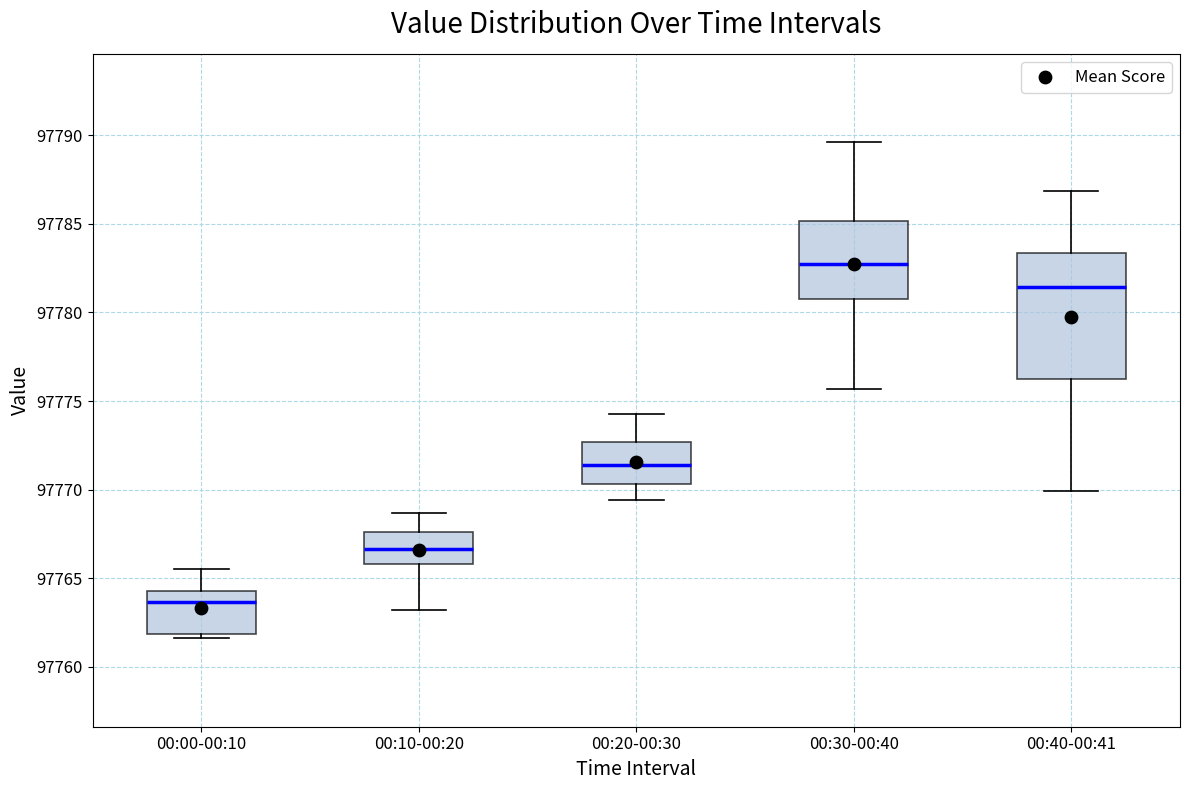

Where is the upper edge of the box for 00:20-00:30 on the y-axis? The values are not printed on the chart, so give them approximately, as read against the axis.

97772.5